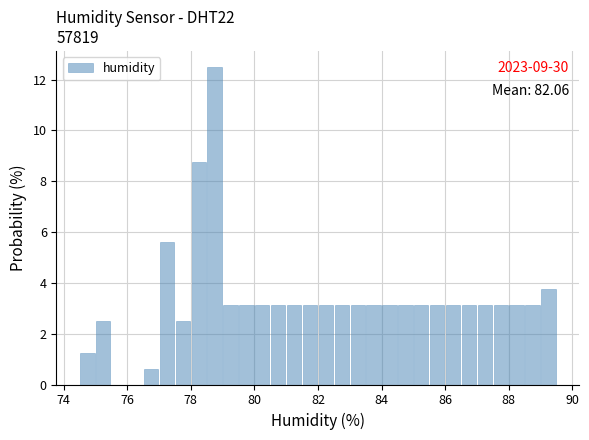

Around what value on the x-axis is the tallest bar? Give the approximate position of its centre, as read against the axis.

78.8